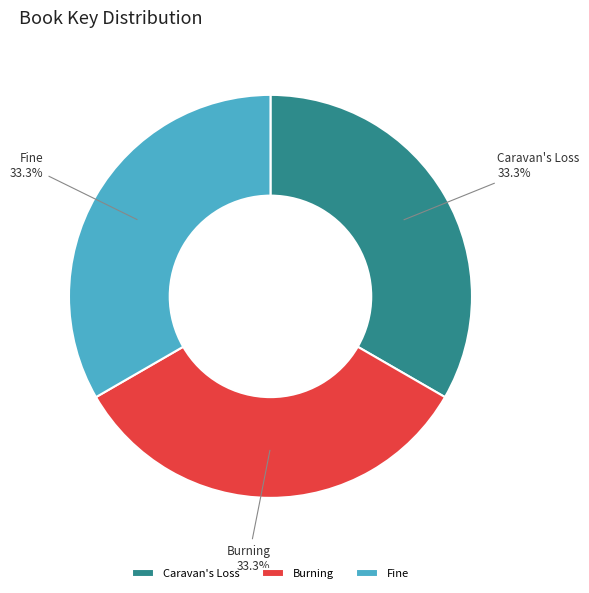

How many segments does this pie chart have?

3